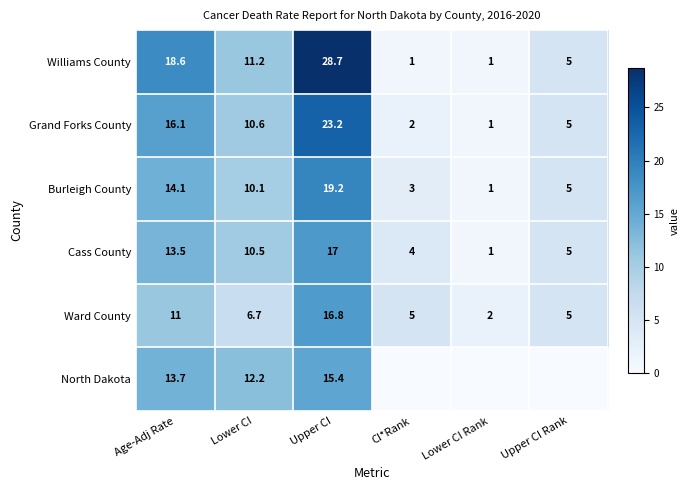

True or false: Cass County has a value of 10.5 at Lower CI.

True